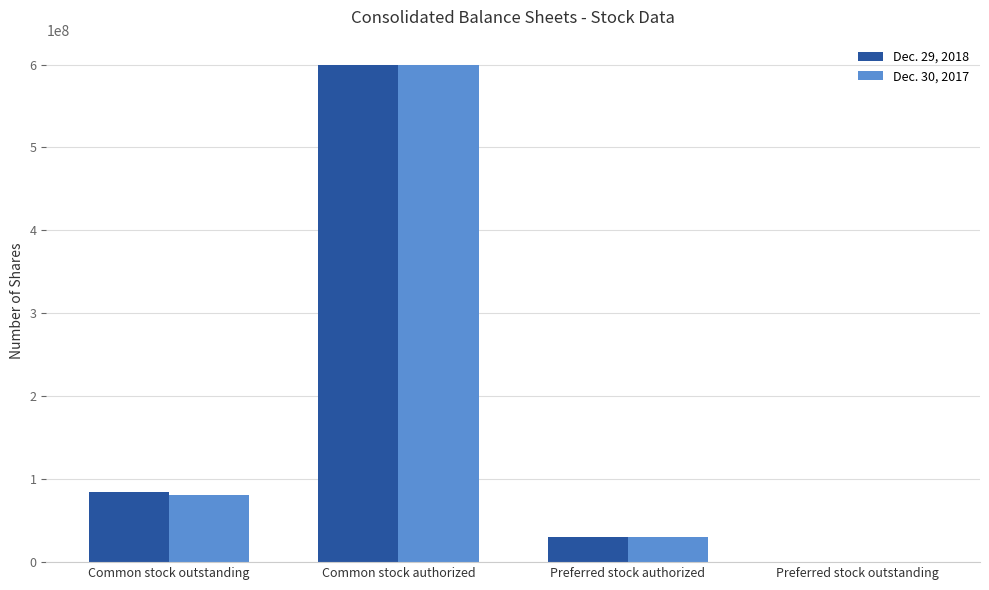

What is the total value across all series at Preferred stock authorized?

60000000